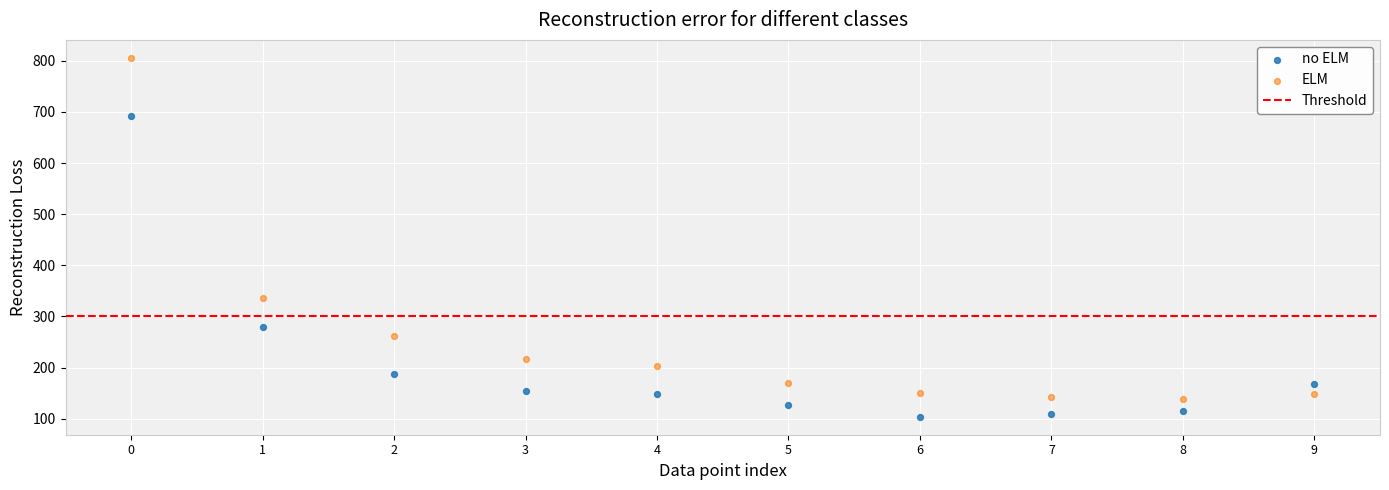

Across all data points, what is the range of Y values (max minus min)?

702.1